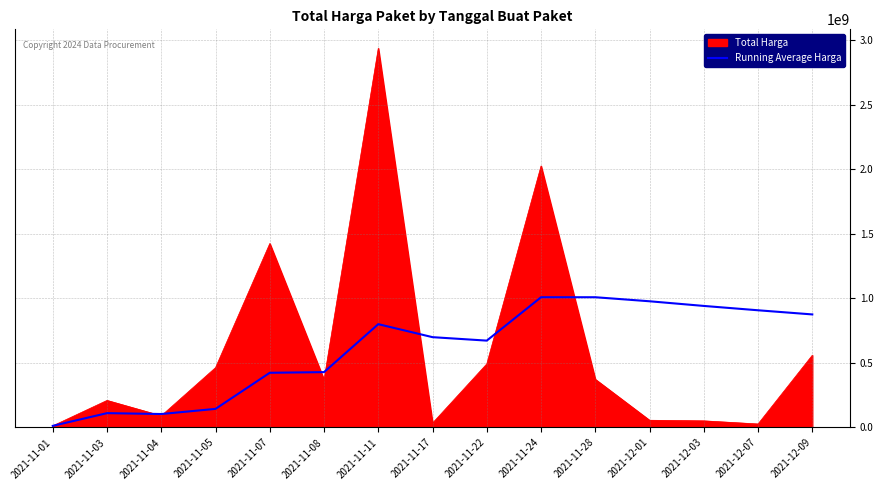

What is the highest value of the Total Harga series?

2938963240